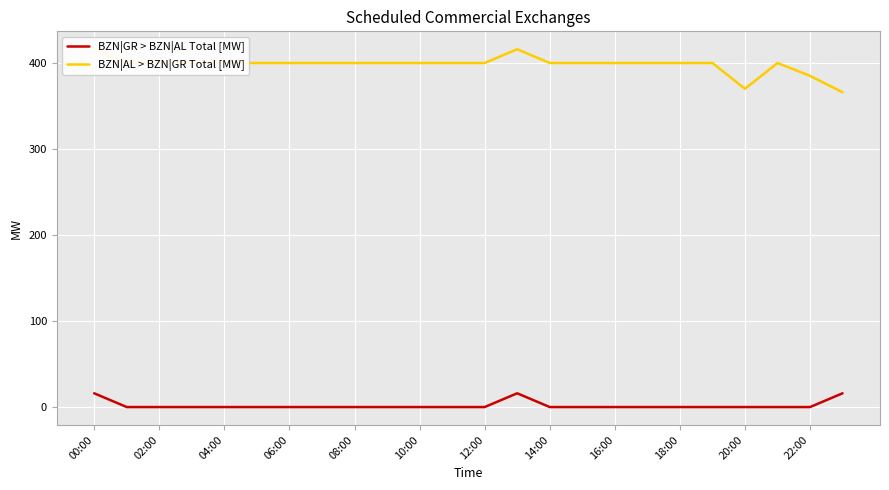

Is it true that BZN|GR > BZN|AL Total [MW] equals 0 at 14:00?

True